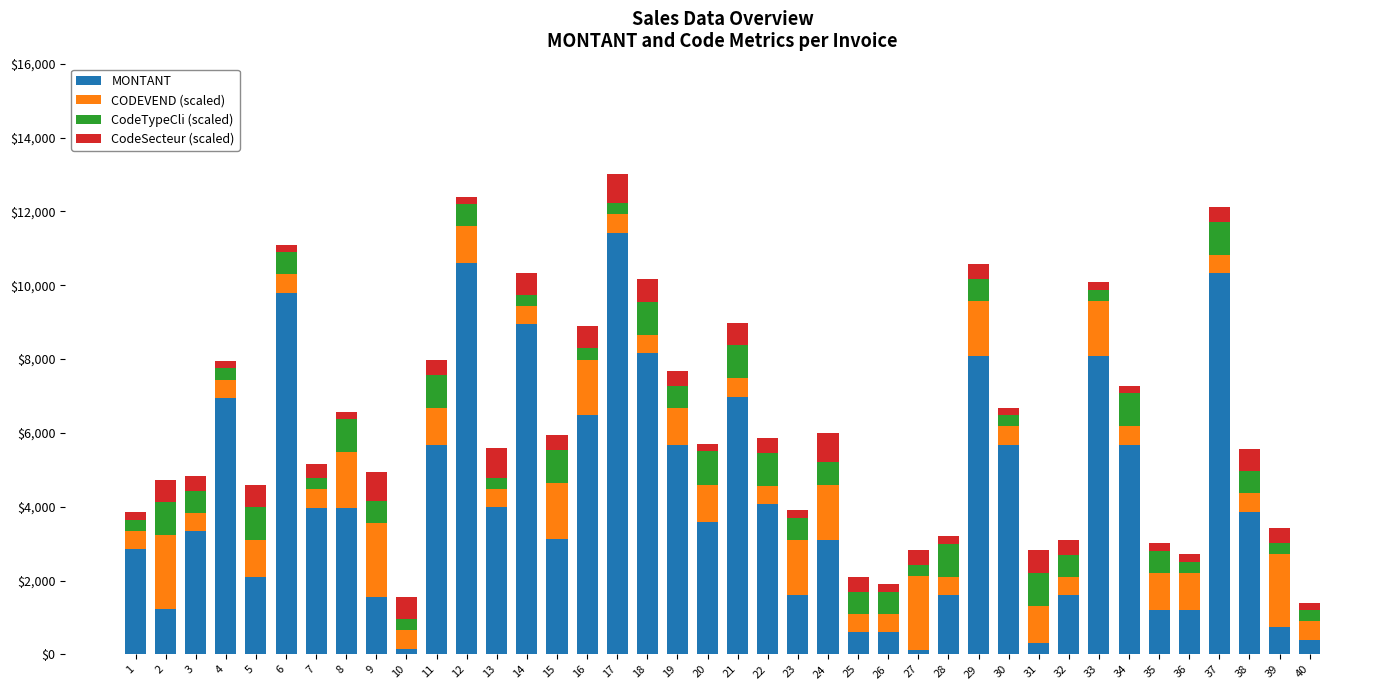

What is the difference between the maximum and minimum values in the MONTANT series?

11300.1